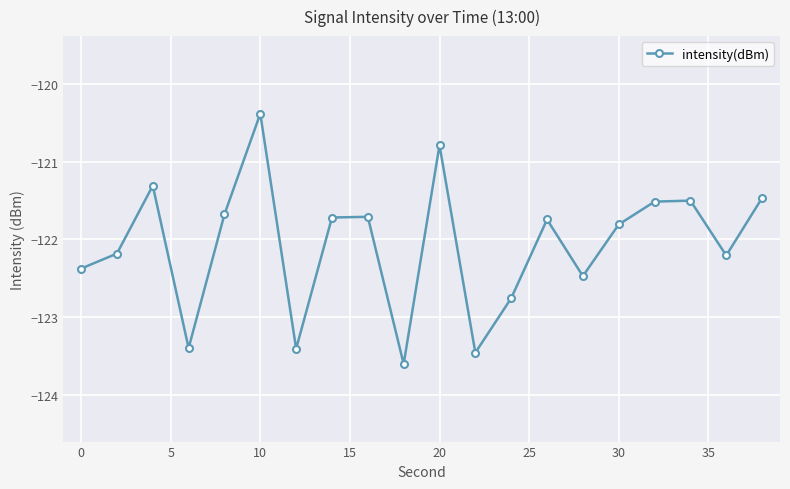

What is the maximum value shown in the chart?

-120.4